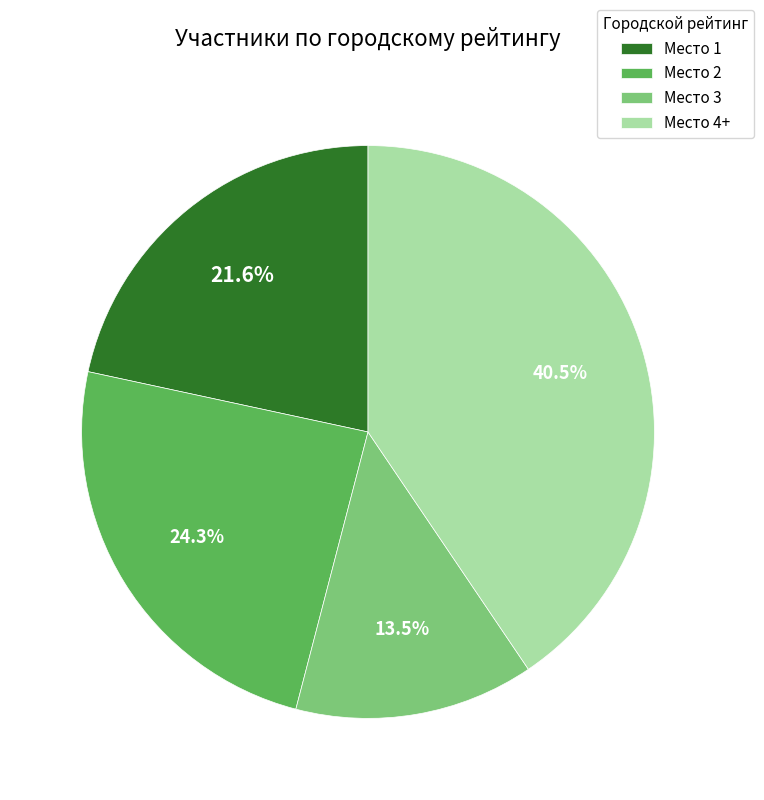

Rank the categories by value from lowest to highest.

Место 3, Место 1, Место 2, Место 4+